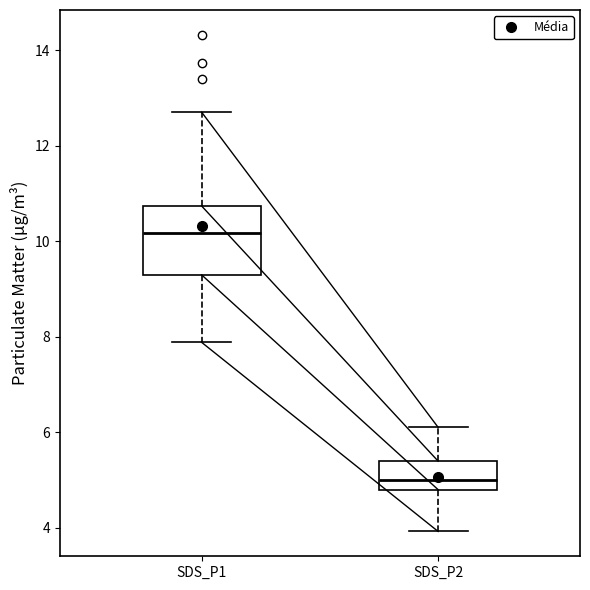

Which box's median line is the lowest?

SDS_P2